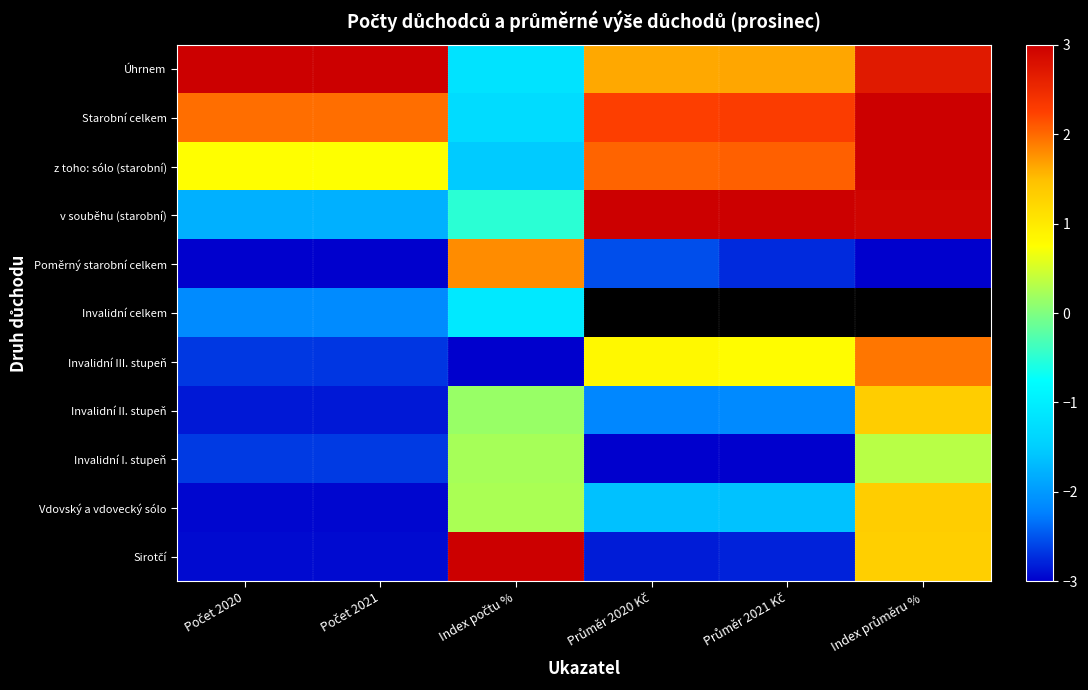

How many positive values does the z toho: sólo (starobní) series have?

5